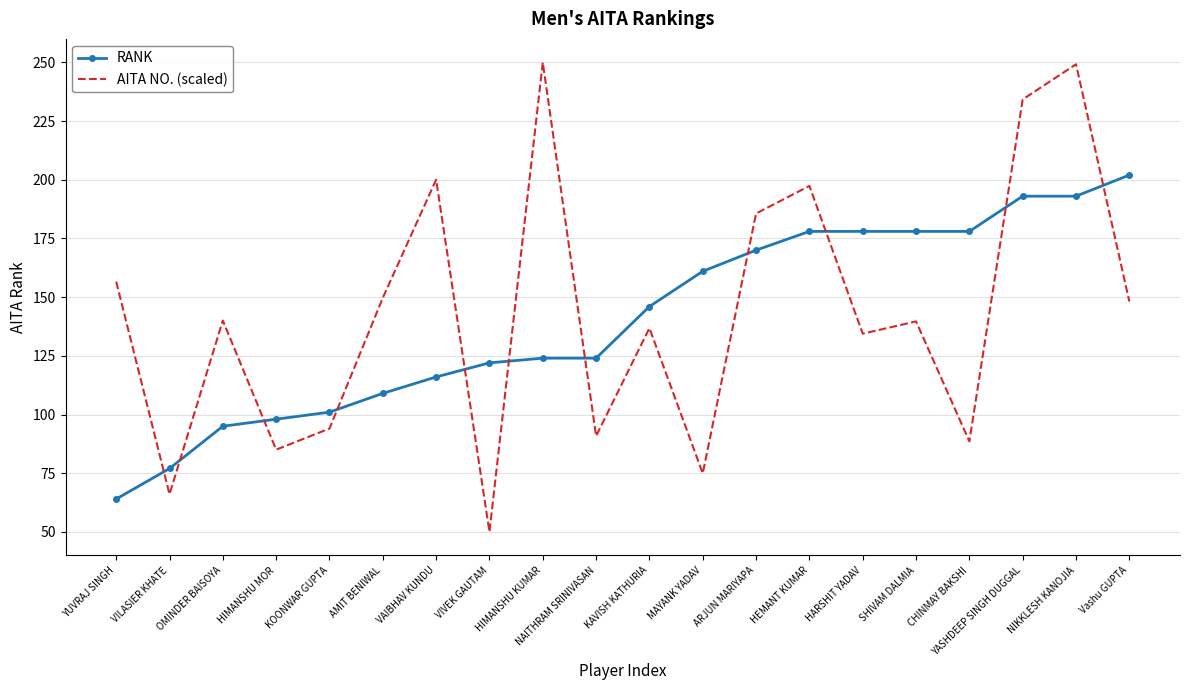

What position from the left is ARJUN MARIYAPA?

13